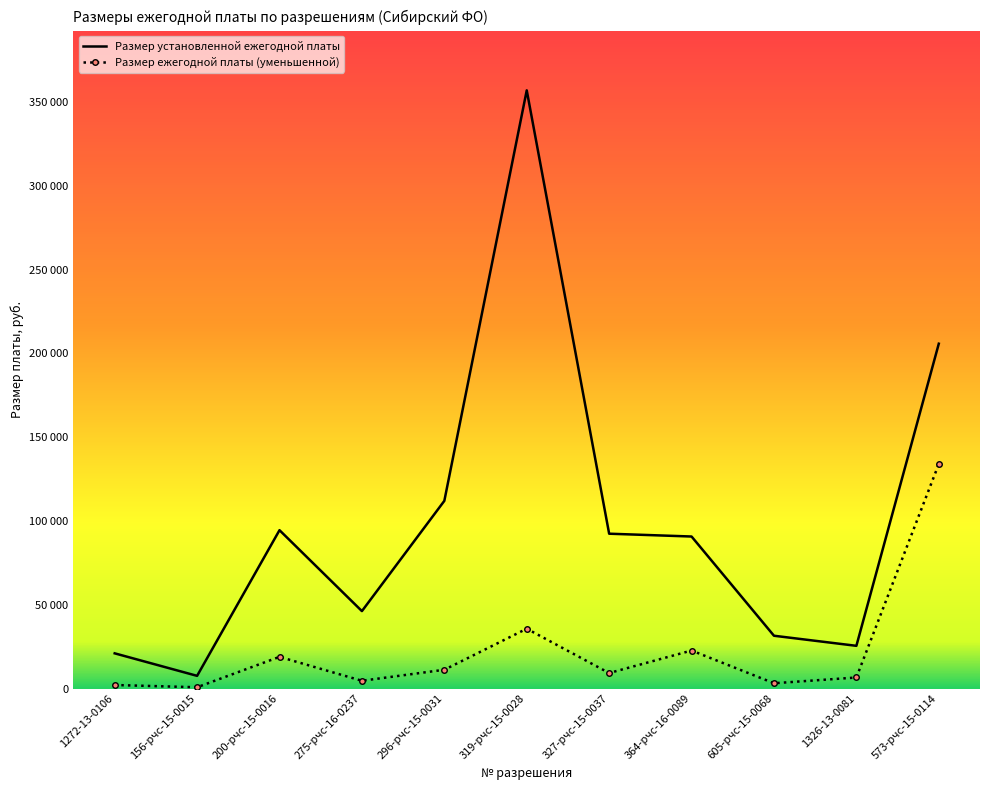

Is it true that Размер ежегодной платы (уменьшенной) equals 3000 at 327-рчс-15-0037?

False